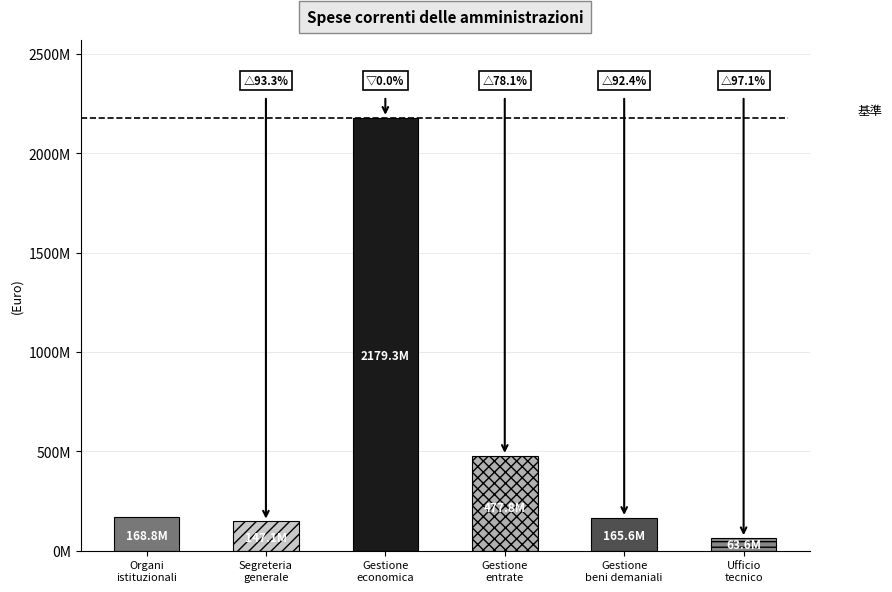

What is the difference between the second highest and minimum values?

414161731.0